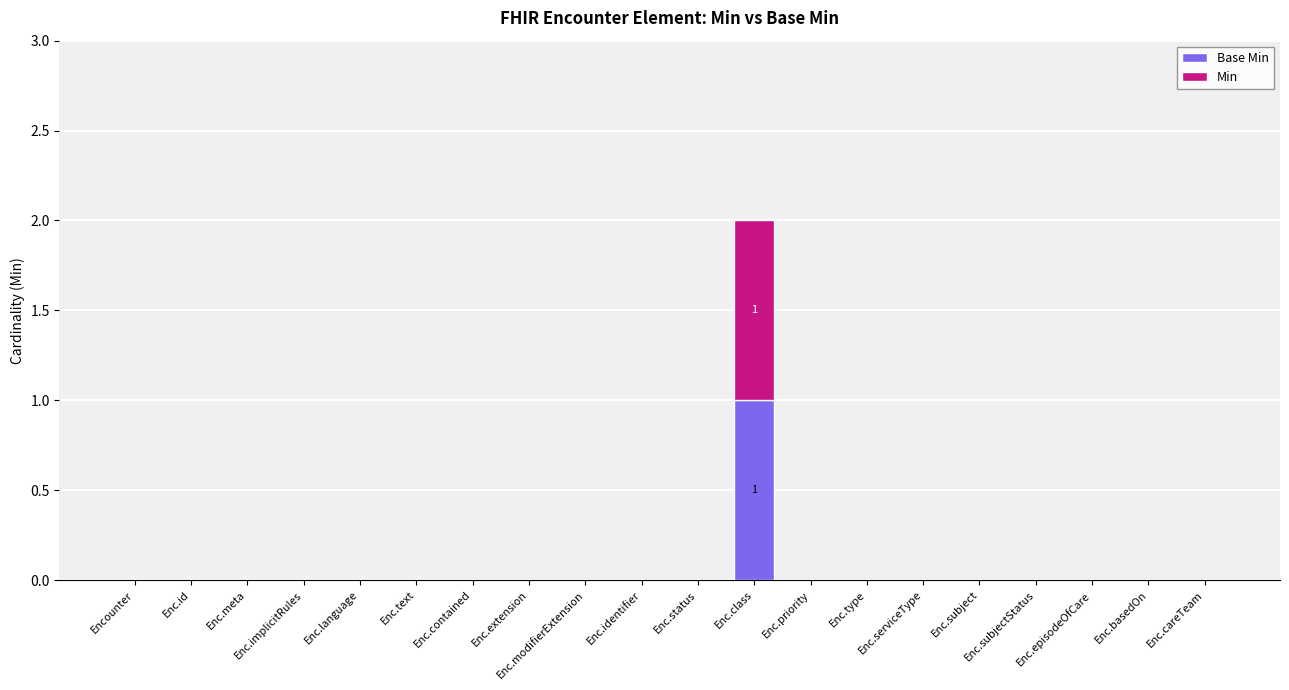

Count the Min values in the range 0 to 1.

20